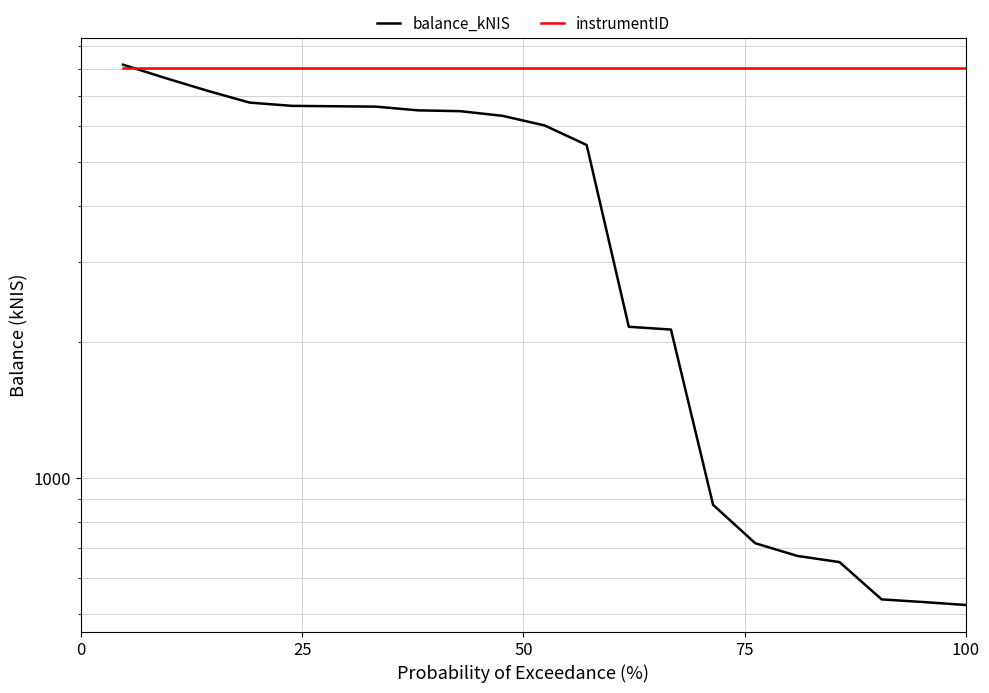

After their last crossing, which series has the higher values: instrumentID or balance_kNIS?

instrumentID